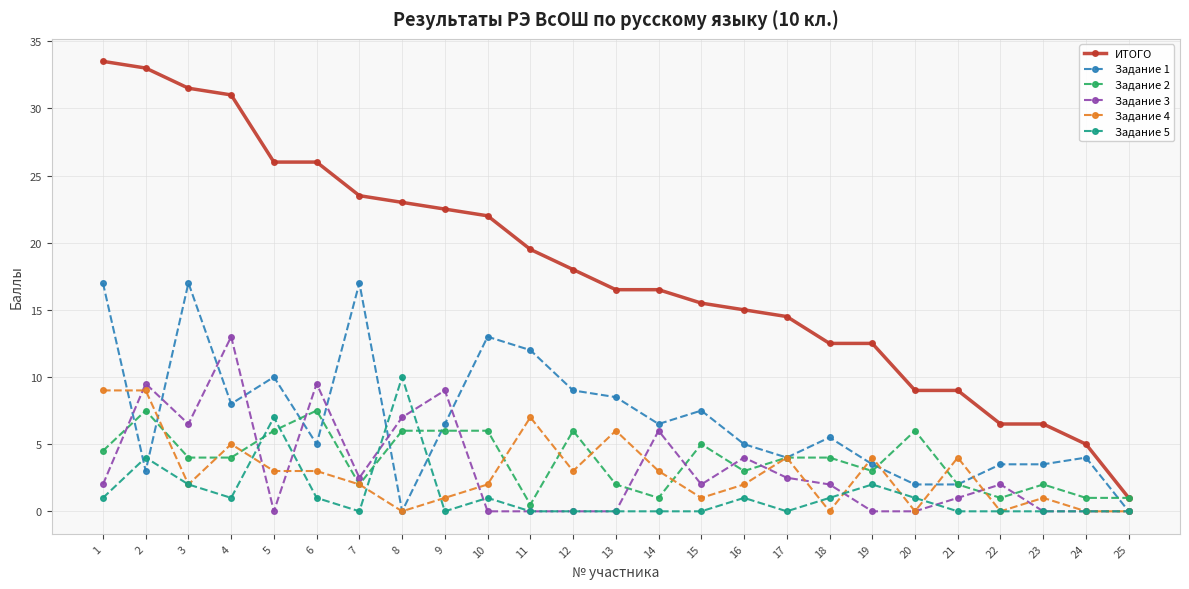

Reading left to right, transcribe all the data shown in this chart.

ИТОГО: 1=33.5	2=33.0	3=31.5	4=31.0	5=26.0	6=26.0	7=23.5	8=23.0	9=22.5	10=22.0	11=19.5	12=18.0	13=16.5	14=16.5	15=15.5	16=15.0	17=14.5	18=12.5	19=12.5	20=9.0	21=9.0	22=6.5	23=6.5	24=5.0	25=1.0
Задание 1: 1=17.0	2=3.0	3=17.0	4=8.0	5=10.0	6=5.0	7=17.0	8=0.0	9=6.5	10=13.0	11=12.0	12=9.0	13=8.5	14=6.5	15=7.5	16=5.0	17=4.0	18=5.5	19=3.5	20=2.0	21=2.0	22=3.5	23=3.5	24=4.0	25=0.0
Задание 2: 1=4.5	2=7.5	3=4.0	4=4.0	5=6.0	6=7.5	7=2.0	8=6.0	9=6.0	10=6.0	11=0.5	12=6.0	13=2.0	14=1.0	15=5.0	16=3.0	17=4.0	18=4.0	19=3.0	20=6.0	21=2.0	22=1.0	23=2.0	24=1.0	25=1.0
Задание 3: 1=2.0	2=9.5	3=6.5	4=13.0	5=0.0	6=9.5	7=2.5	8=7.0	9=9.0	10=0.0	11=0.0	12=0.0	13=0.0	14=6.0	15=2.0	16=4.0	17=2.5	18=2.0	19=0.0	20=0.0	21=1.0	22=2.0	23=0.0	24=0.0	25=0.0
Задание 4: 1=9.0	2=9.0	3=2.0	4=5.0	5=3.0	6=3.0	7=2.0	8=0.0	9=1.0	10=2.0	11=7.0	12=3.0	13=6.0	14=3.0	15=1.0	16=2.0	17=4.0	18=0.0	19=4.0	20=0.0	21=4.0	22=0.0	23=1.0	24=0.0	25=0.0
Задание 5: 1=1.0	2=4.0	3=2.0	4=1.0	5=7.0	6=1.0	7=0.0	8=10.0	9=0.0	10=1.0	11=0.0	12=0.0	13=0.0	14=0.0	15=0.0	16=1.0	17=0.0	18=1.0	19=2.0	20=1.0	21=0.0	22=0.0	23=0.0	24=0.0	25=0.0